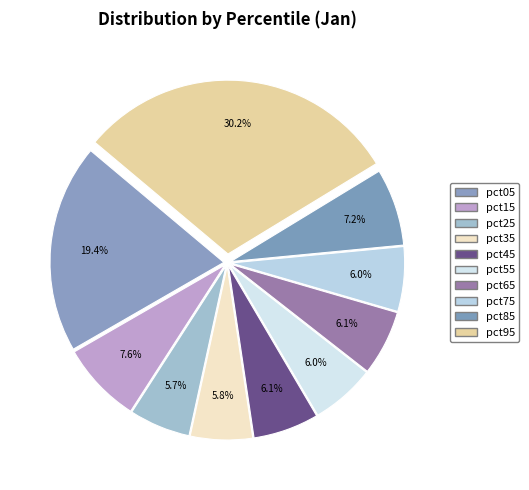

Which category has the biggest portion of the pie?

pct95